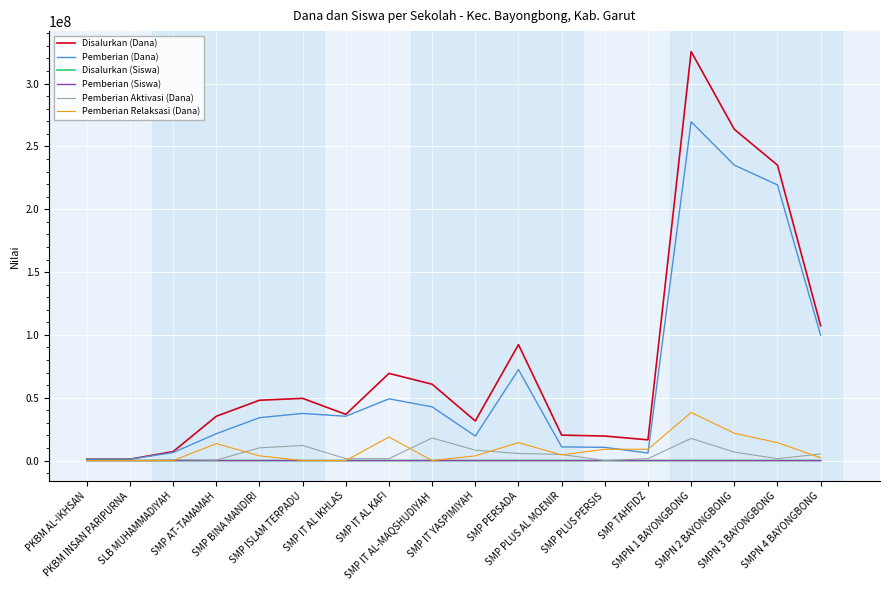

How many lines are shown in the chart?

6